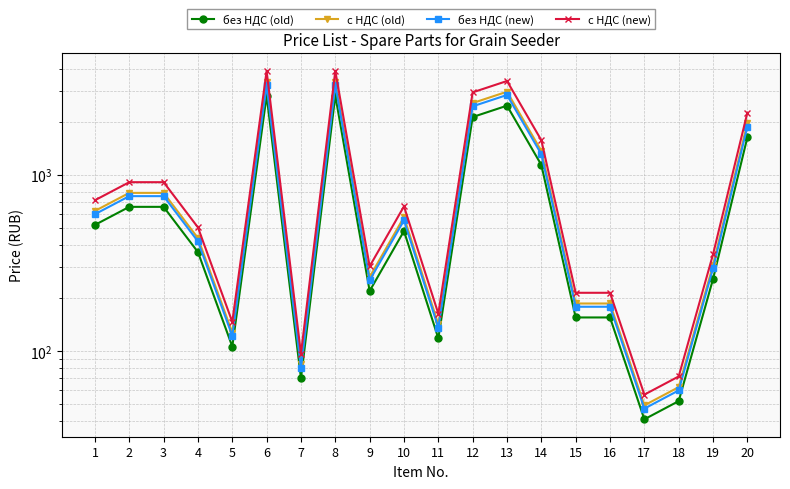

True or false: без НДС (new) has more than 2 points higher than both neighbors.

True